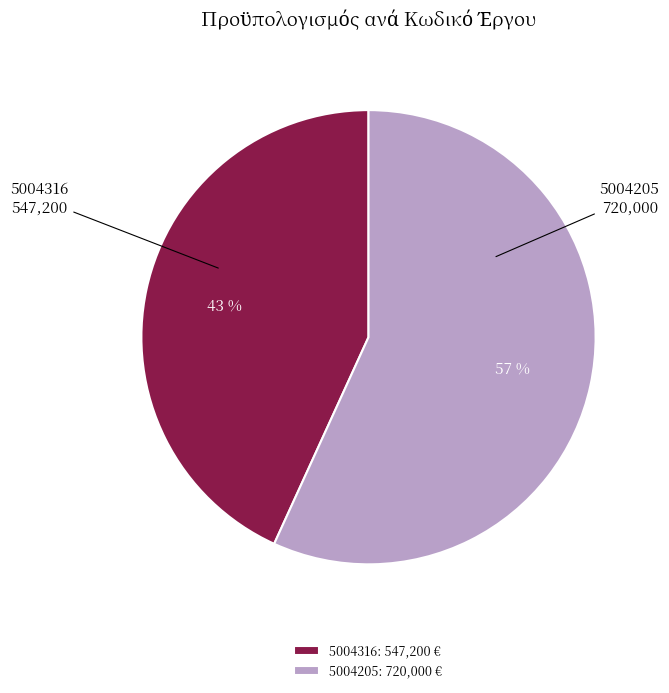

True or false: 5004205 accounts for 57% of the total.

True